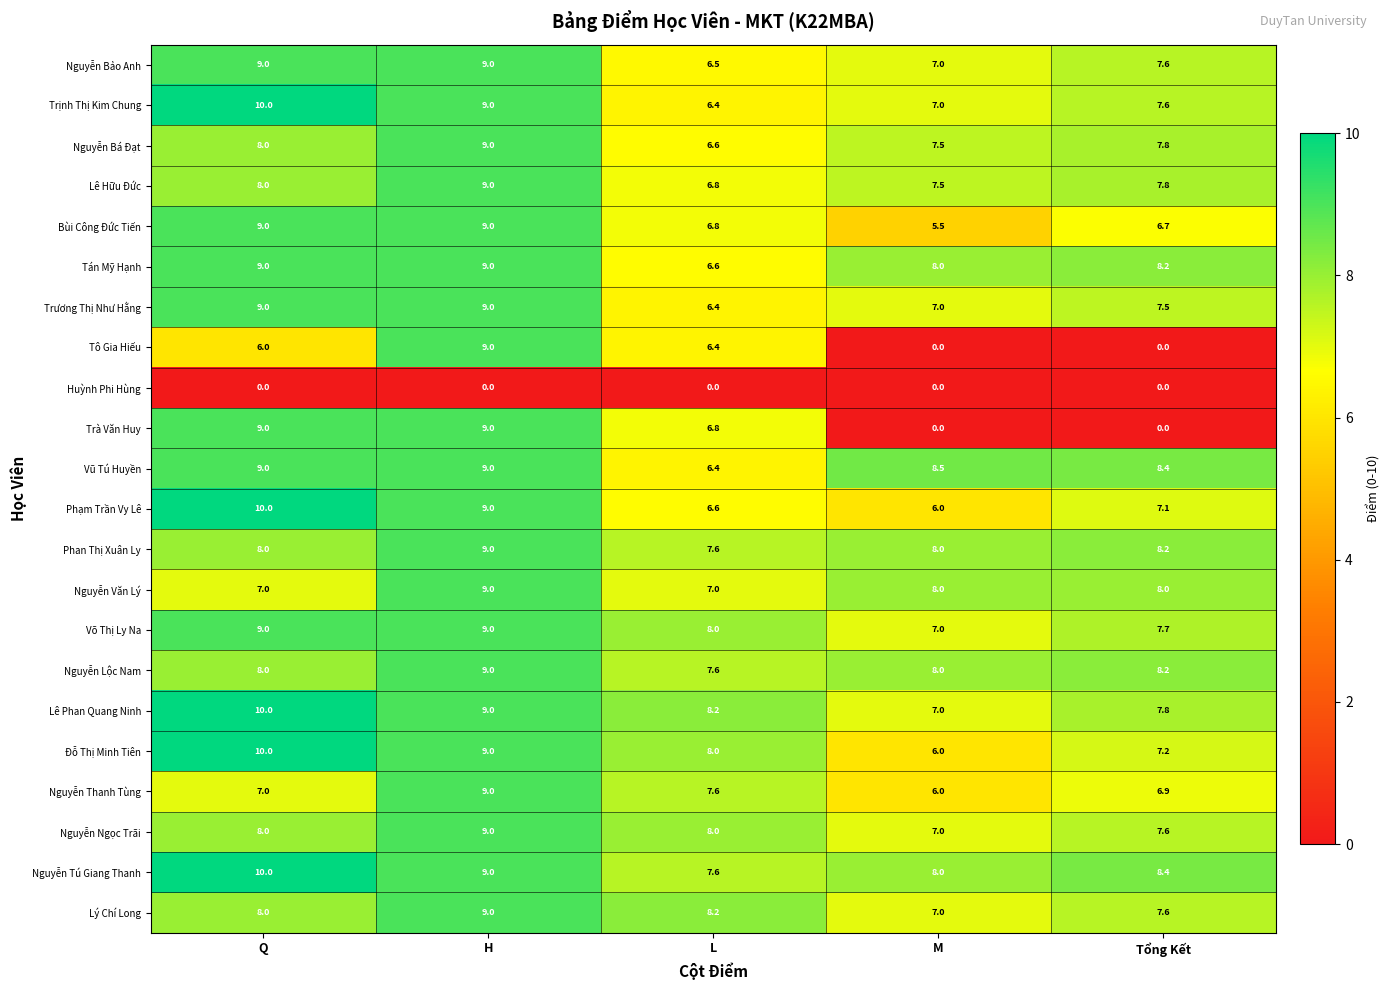

Is it true that Tán Mỹ Hạnh equals 9.0 at Q?

True